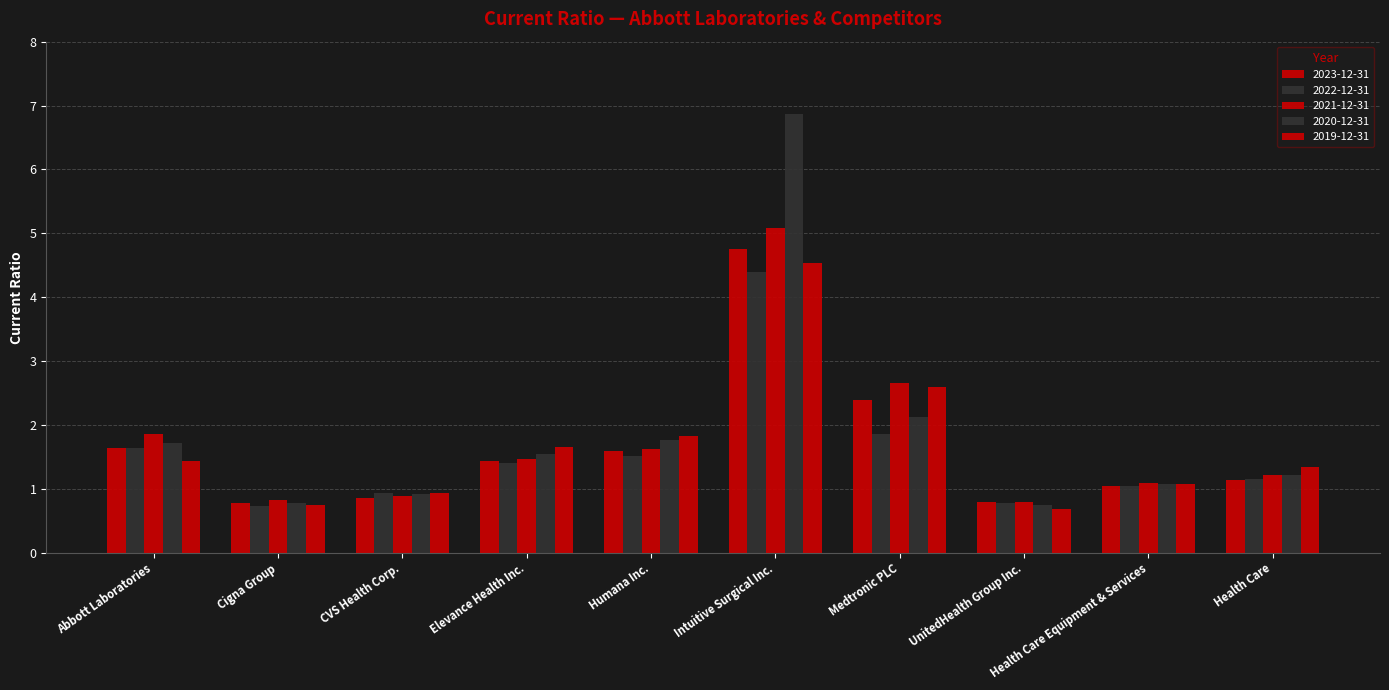

What is the total value across all series at Cigna Group?

3.8